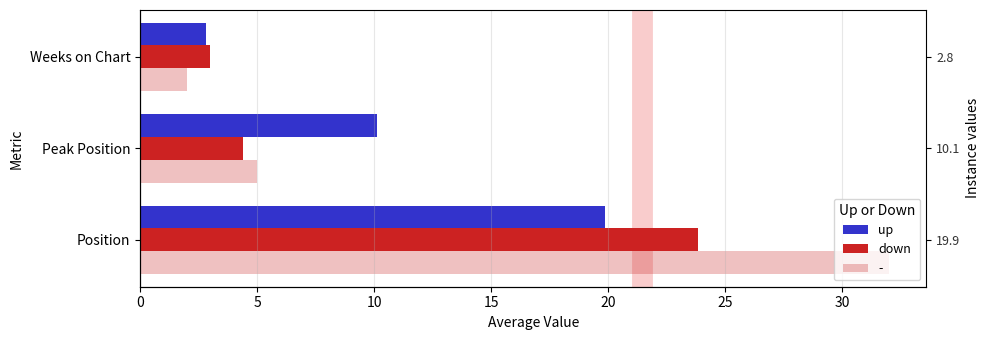

What is the difference between the maximum and second lowest values in the down series?

19.4